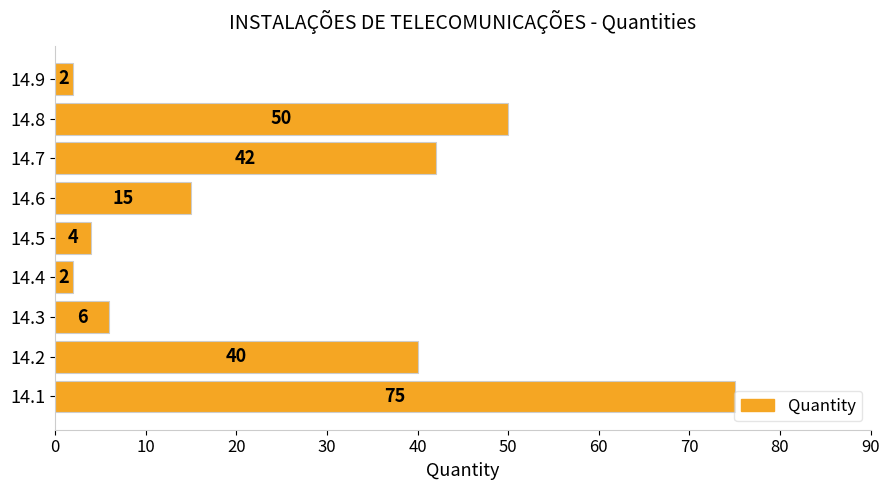

Are the bars horizontal?

Yes